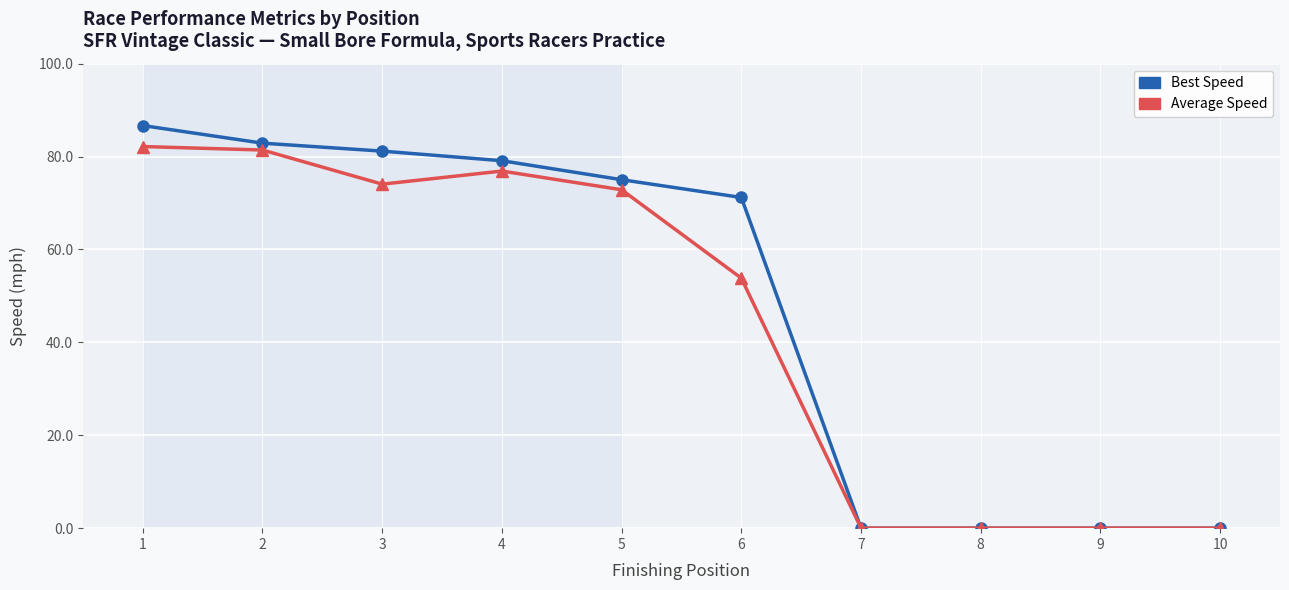

True or false: Average Speed has more than 0 points higher than both neighbors.

True